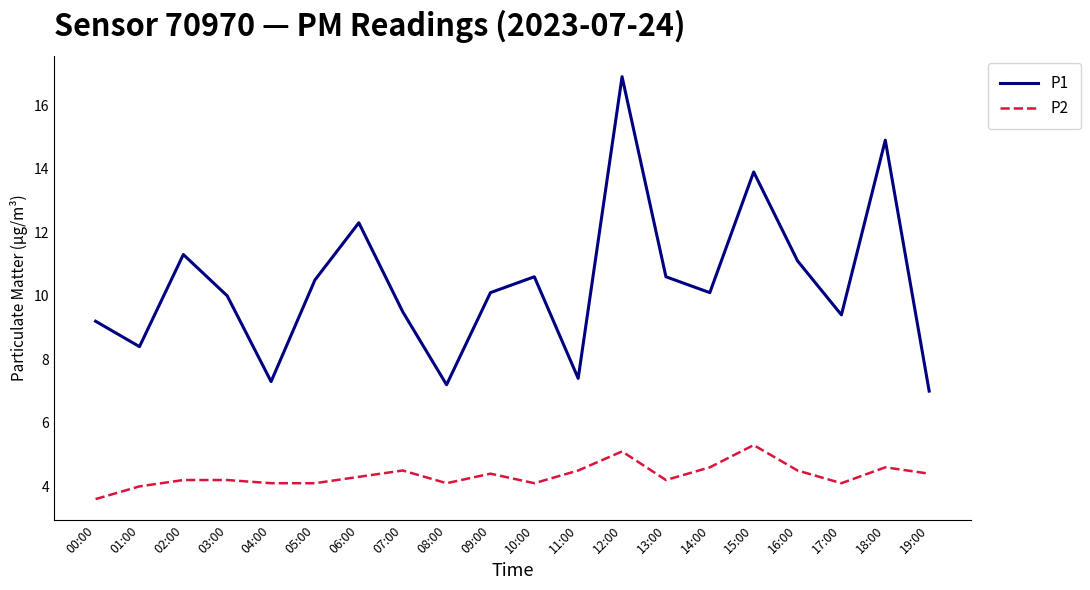

At which category is the sum across all series the highest?

12:00